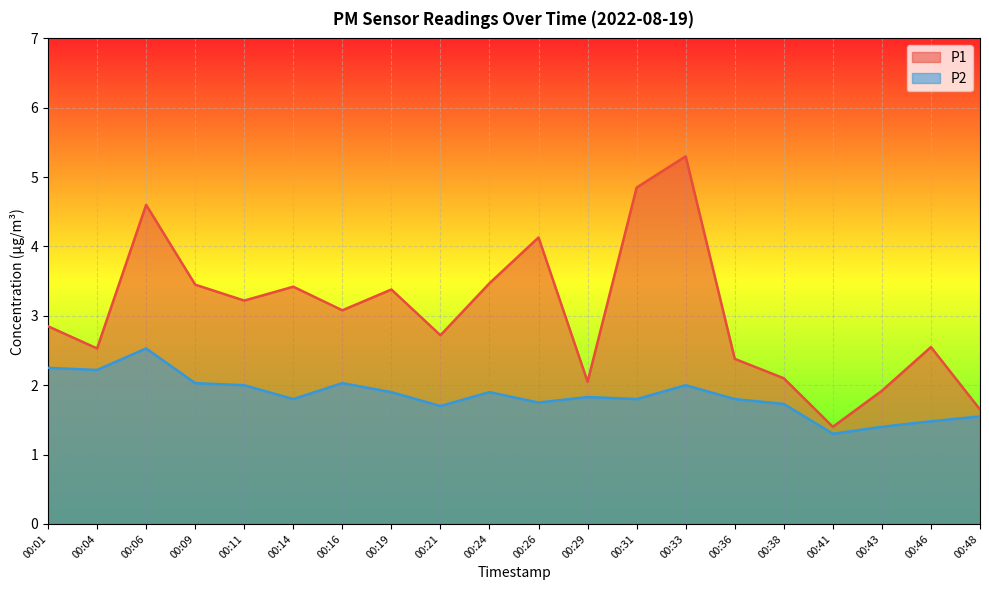

At how many categories does at least one series exceed 2?

17